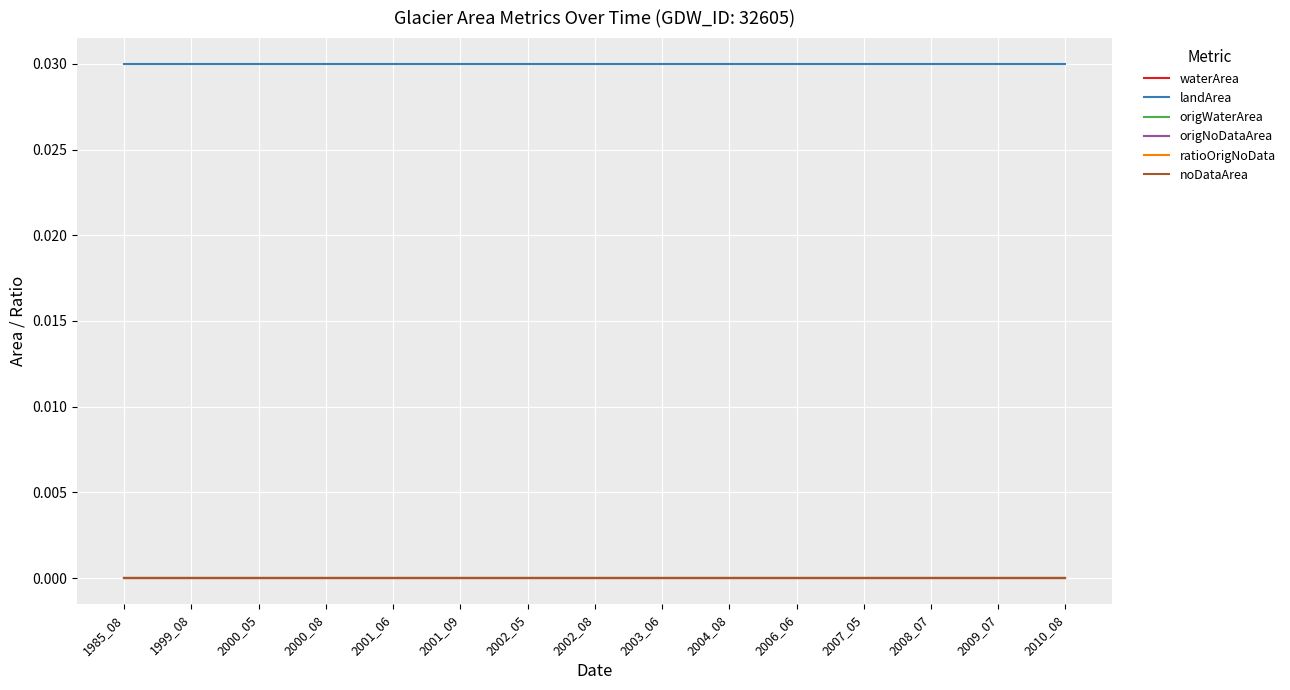

Is it true that origWaterArea equals 0.0 at 2002_05?

True